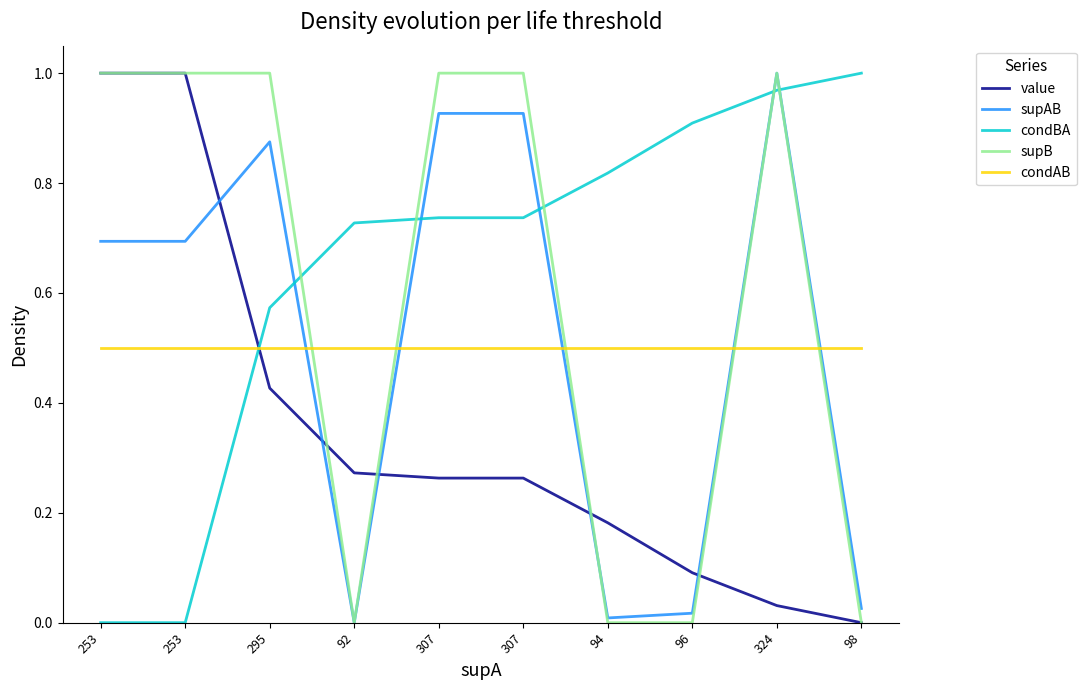

After their last crossing, which series has the higher values: supAB or condBA?

condBA